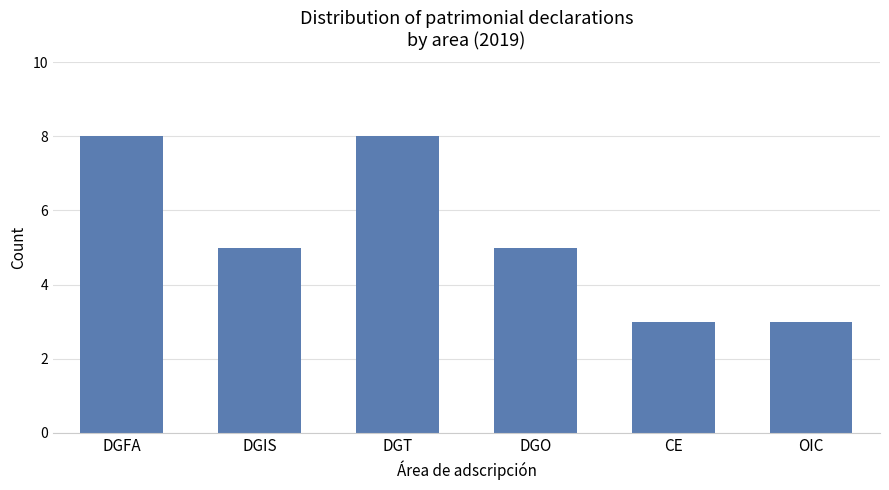

What is the sum of all values?

32